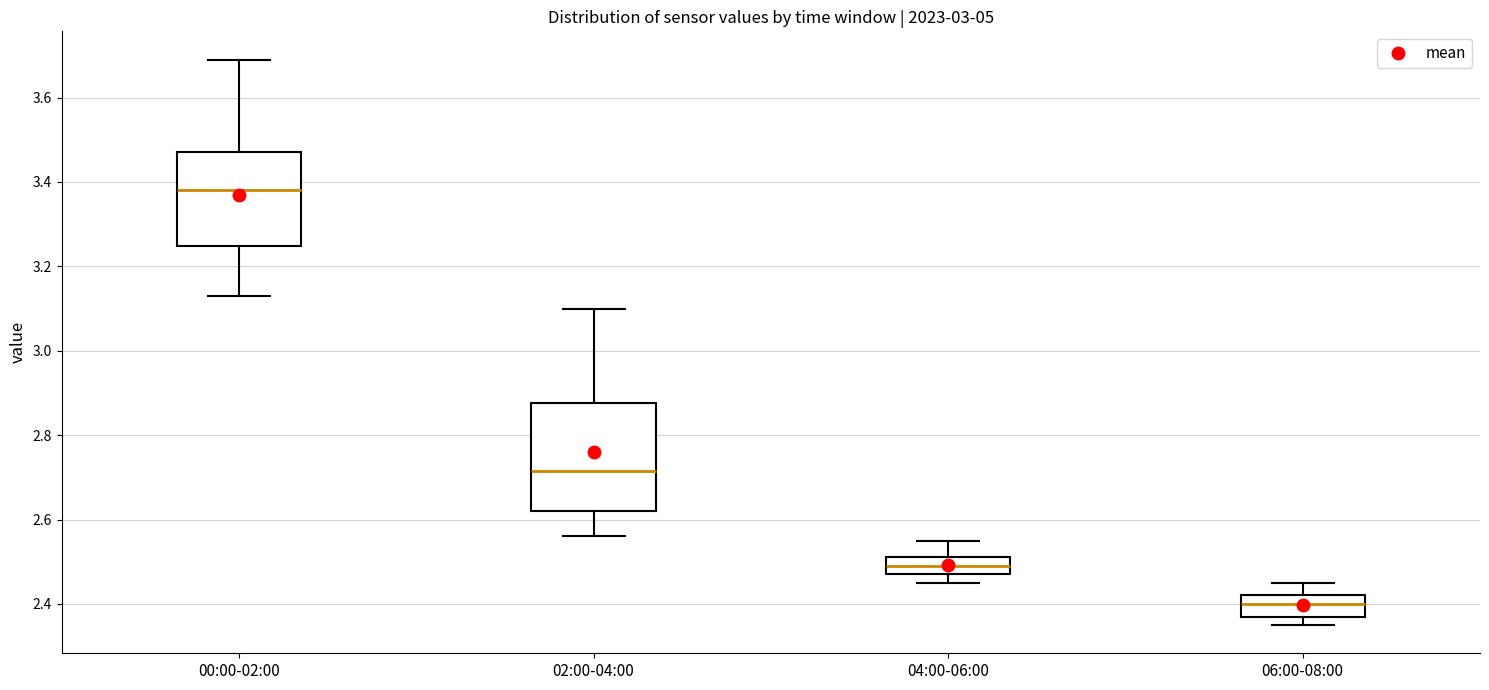

Which box's median line is the lowest?

06:00-08:00